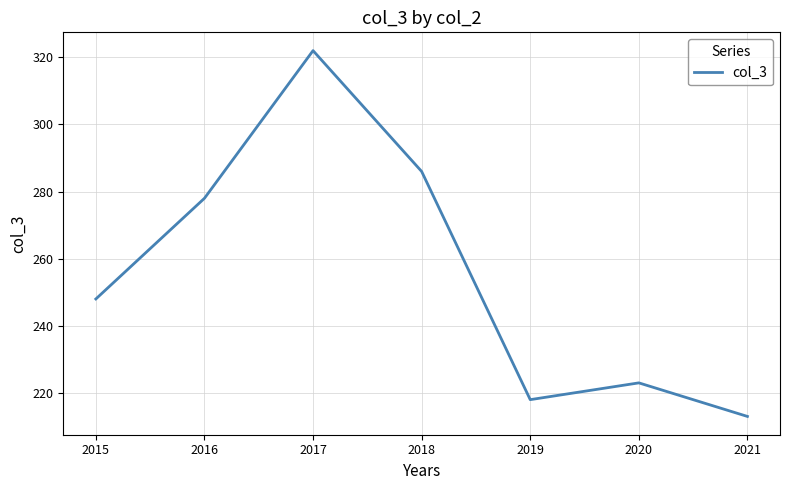

List the labels in order of value, smallest first.

2021, 2019, 2020, 2015, 2016, 2018, 2017